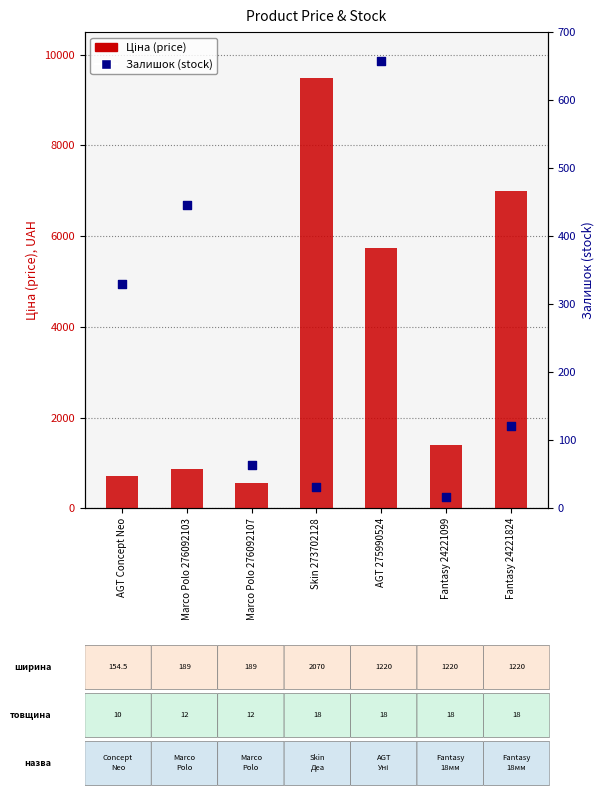

What is the total value across all series at Marco Polo 276092107?

621.6